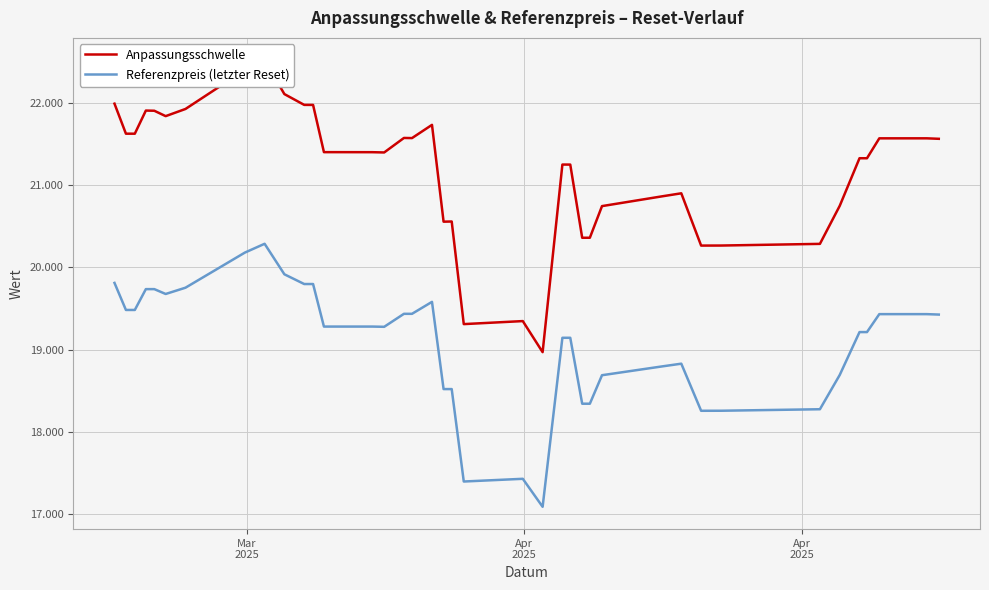

How many lines are shown in the chart?

2